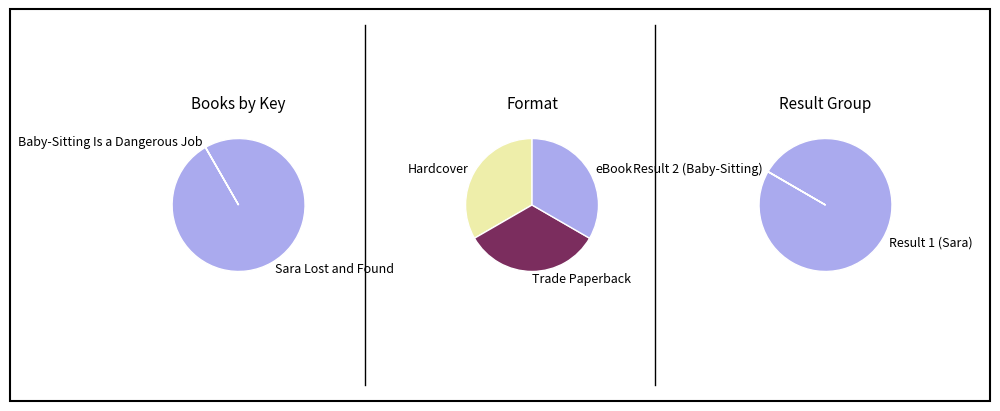

What percentage is NOT represented by Baby-Sitting Is a Dangerous Job?

99.9%